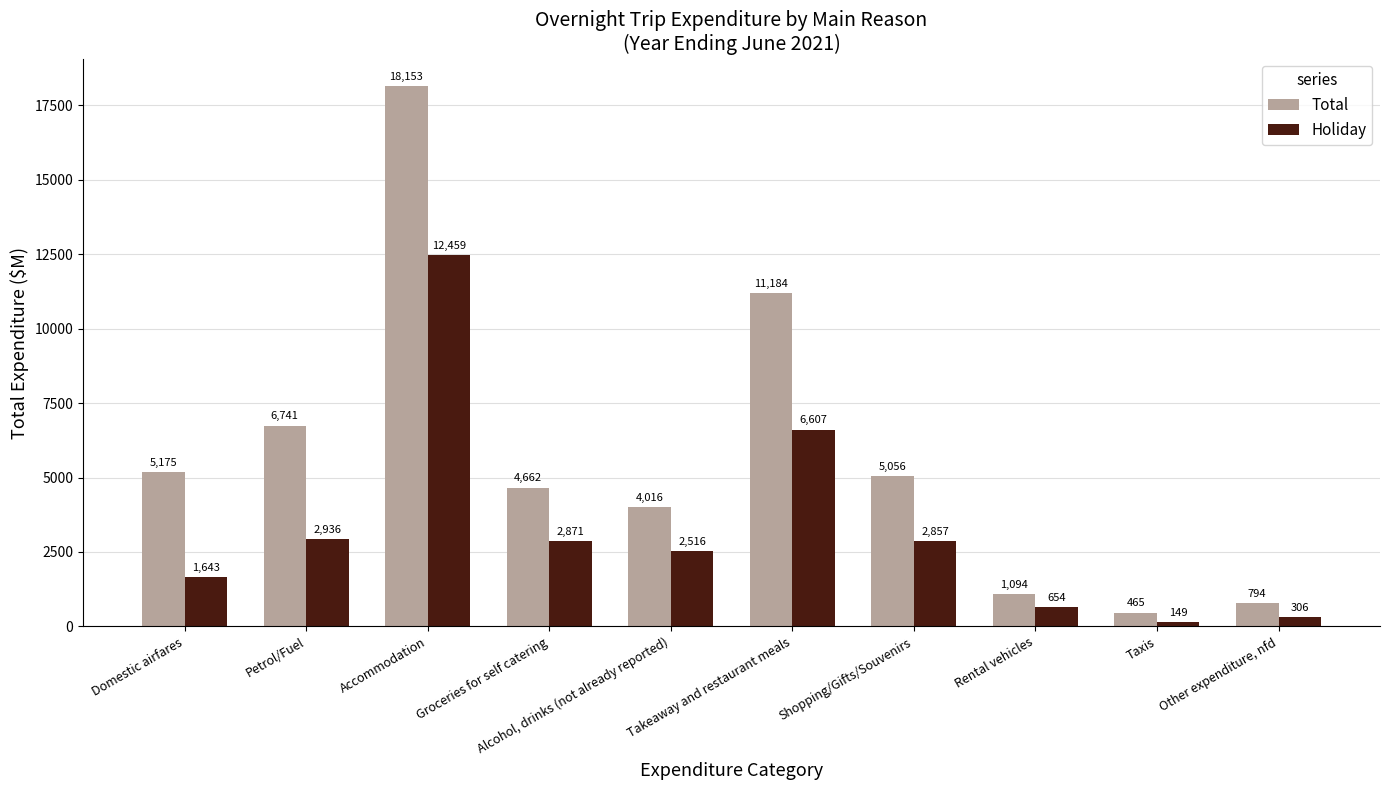

What is the label of the 6th bar from the left?

Takeaway and restaurant meals